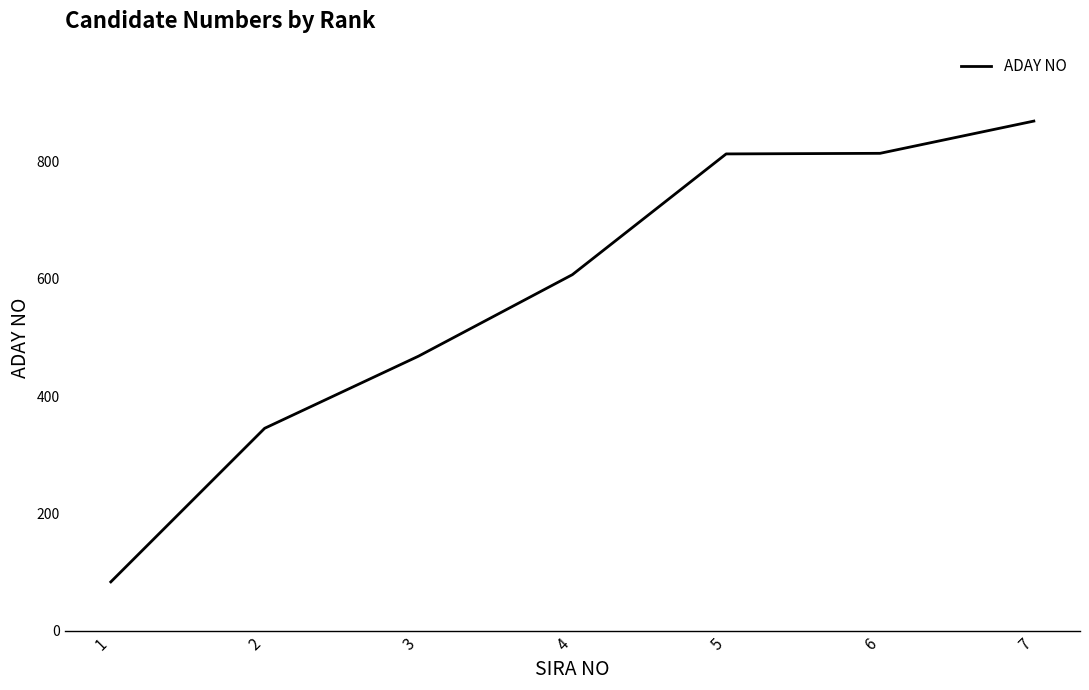

What is the sum of the values at 1 and 4?

690